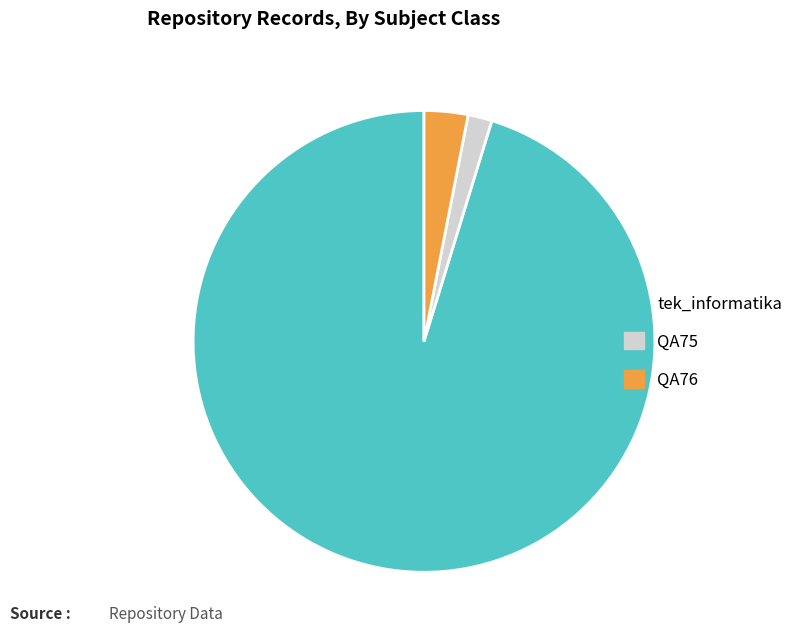

How many slices are in this pie chart?

3